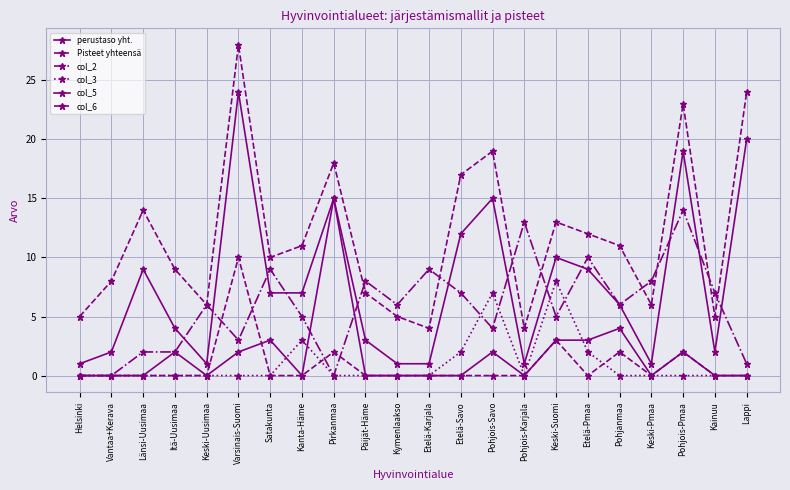

How many lines are shown in the chart?

6